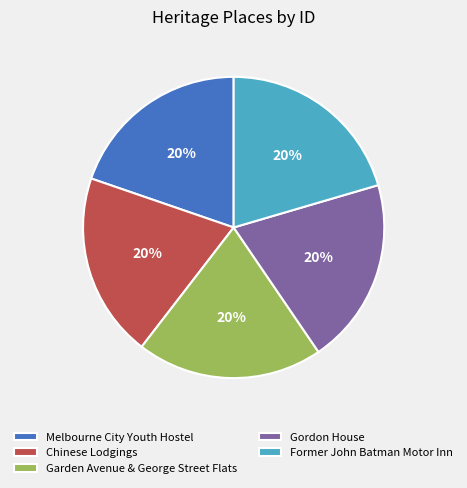

Approximately how many times larger is the value at Gordon House compared to Garden Avenue & George Street Flats?

1.0